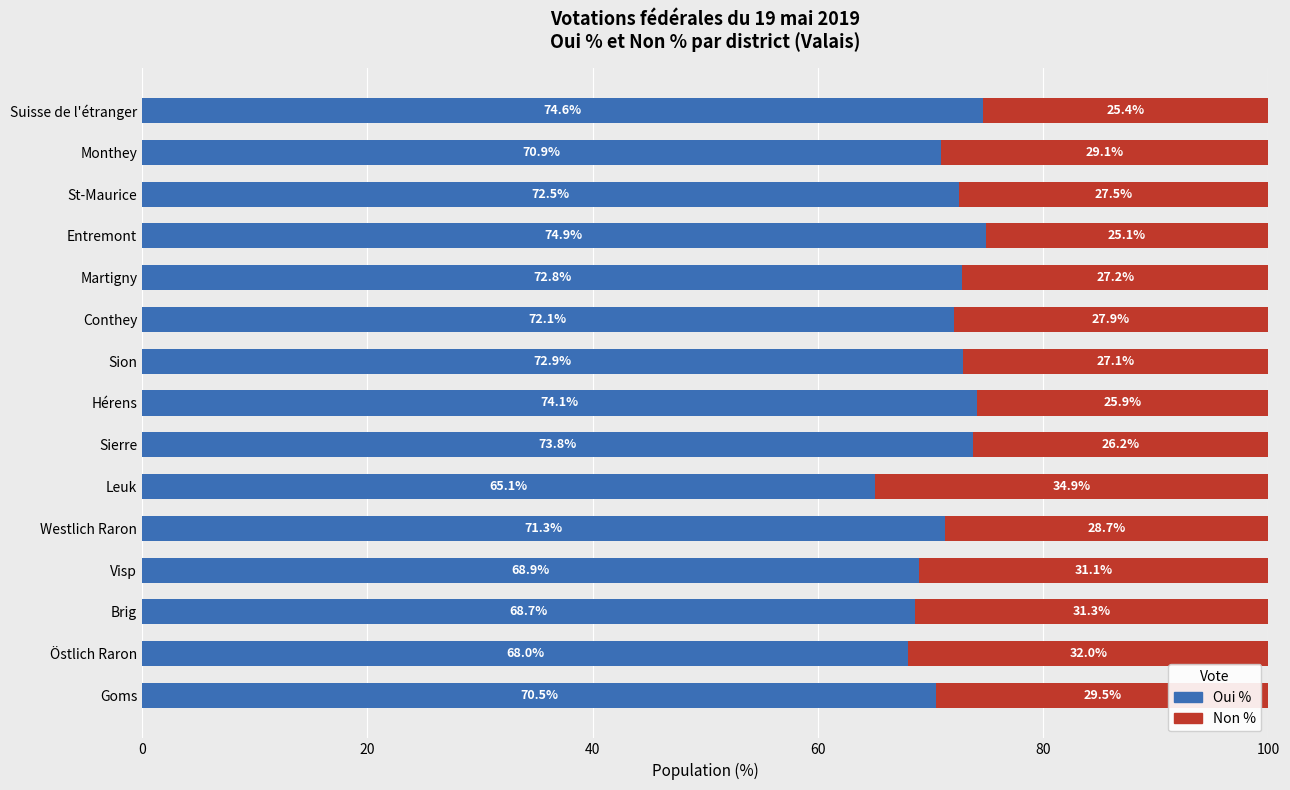

What value does the Oui % series have at St-Maurice?

72.5